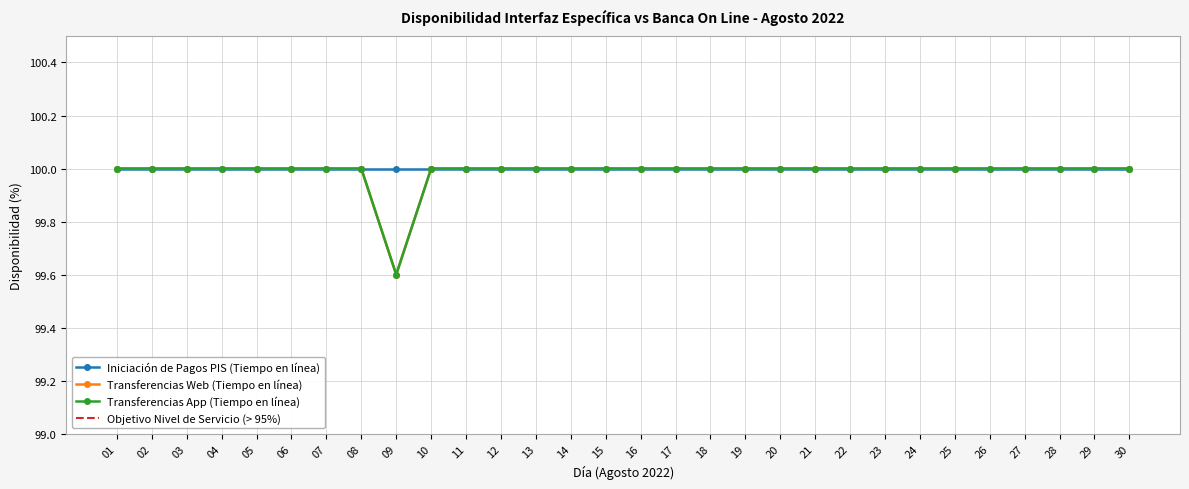

True or false: Transferencias App (Tiempo en línea) and Transferencias Web (Tiempo en línea) intersect in this chart.

False